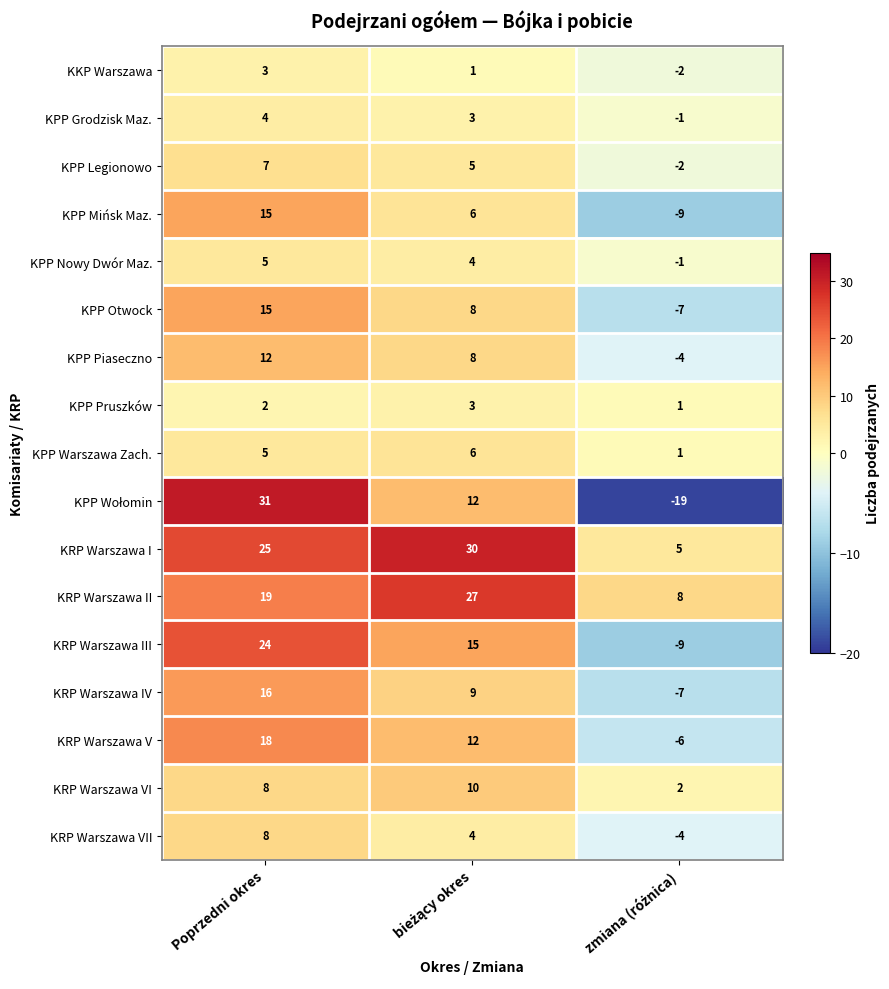

What is the sum of all KPP Legionowo values?

10